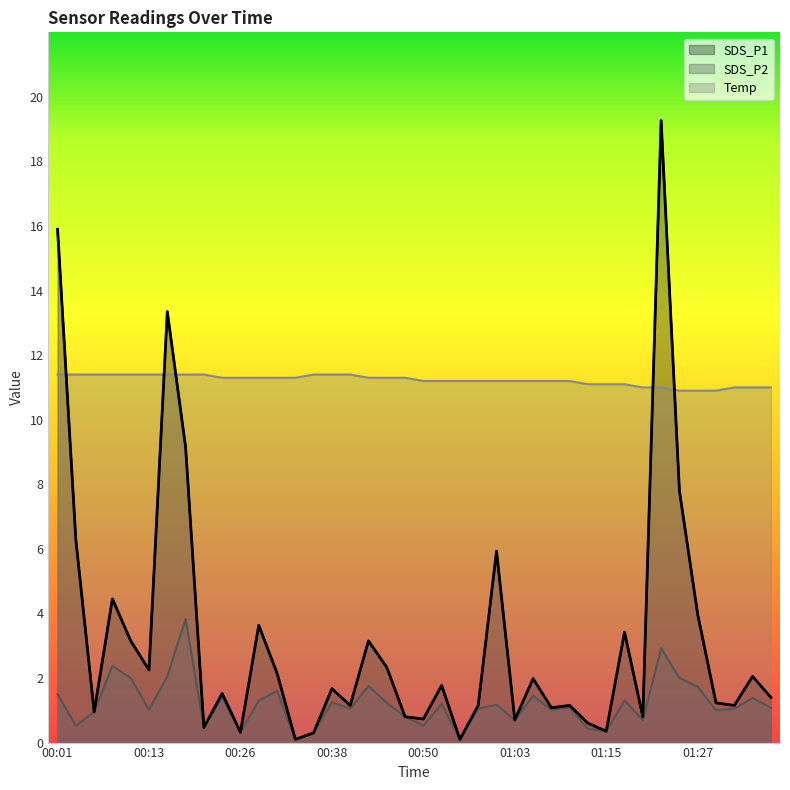

Reading left to right, transcribe all the data shown in this chart.

SDS_P1: 15.9	6.3	0.9	4.5	3.1	2.2	13.3	9.2	0.5	1.5	0.3	3.6	2.1	0.1	0.3	1.7	1.1	3.1	2.3	0.8	0.7	1.8	0.1	1.1	5.9	0.7	2.0	1.1	1.1	0.6	0.3	3.4	0.8	19.3	7.8	4.0	1.2	1.1	2.0	1.4
SDS_P2: 1.5	0.5	0.9	2.4	2.0	1.0	2.0	3.8	0.5	1.4	0.3	1.3	1.6	0.1	0.3	1.2	1.1	1.8	1.2	0.8	0.5	1.2	0.1	1.1	1.2	0.7	1.4	1.0	1.1	0.4	0.3	1.3	0.7	2.9	2.0	1.7	1.0	1.1	1.4	1.1
Temp: 11.4	11.4	11.4	11.4	11.4	11.4	11.4	11.4	11.4	11.3	11.3	11.3	11.3	11.3	11.4	11.4	11.4	11.3	11.3	11.3	11.2	11.2	11.2	11.2	11.2	11.2	11.2	11.2	11.2	11.1	11.1	11.1	11.0	11.0	10.9	10.9	10.9	11.0	11.0	11.0